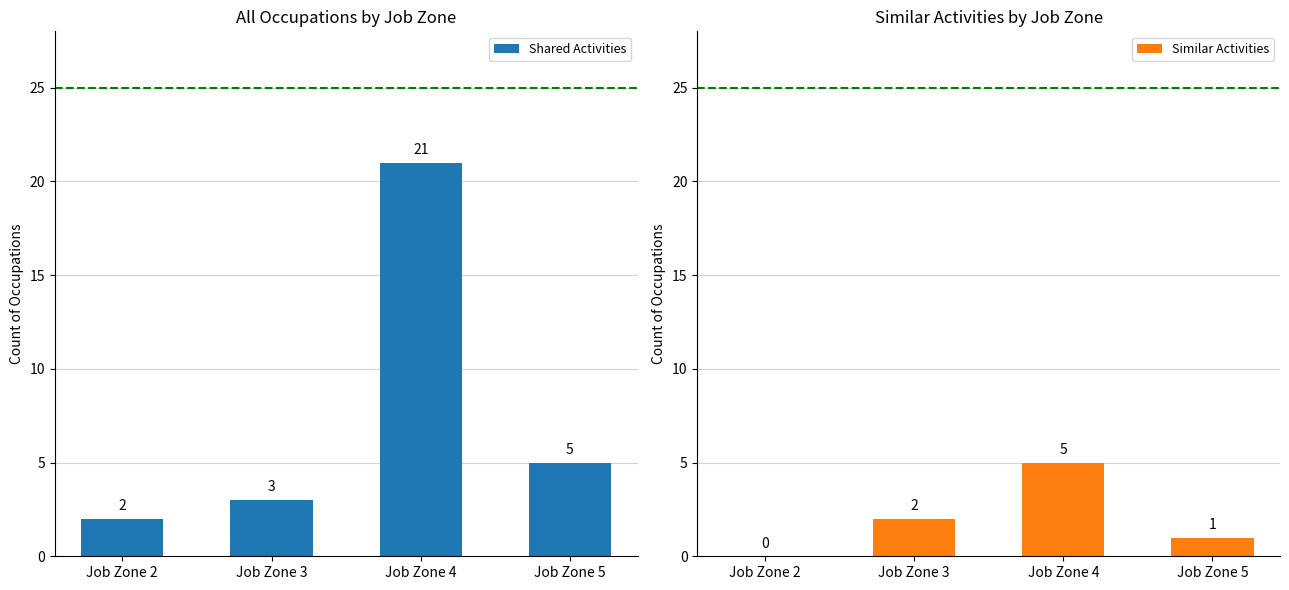

Rank the categories by Similar Activities value from lowest to highest.

Job Zone 2, Job Zone 5, Job Zone 3, Job Zone 4